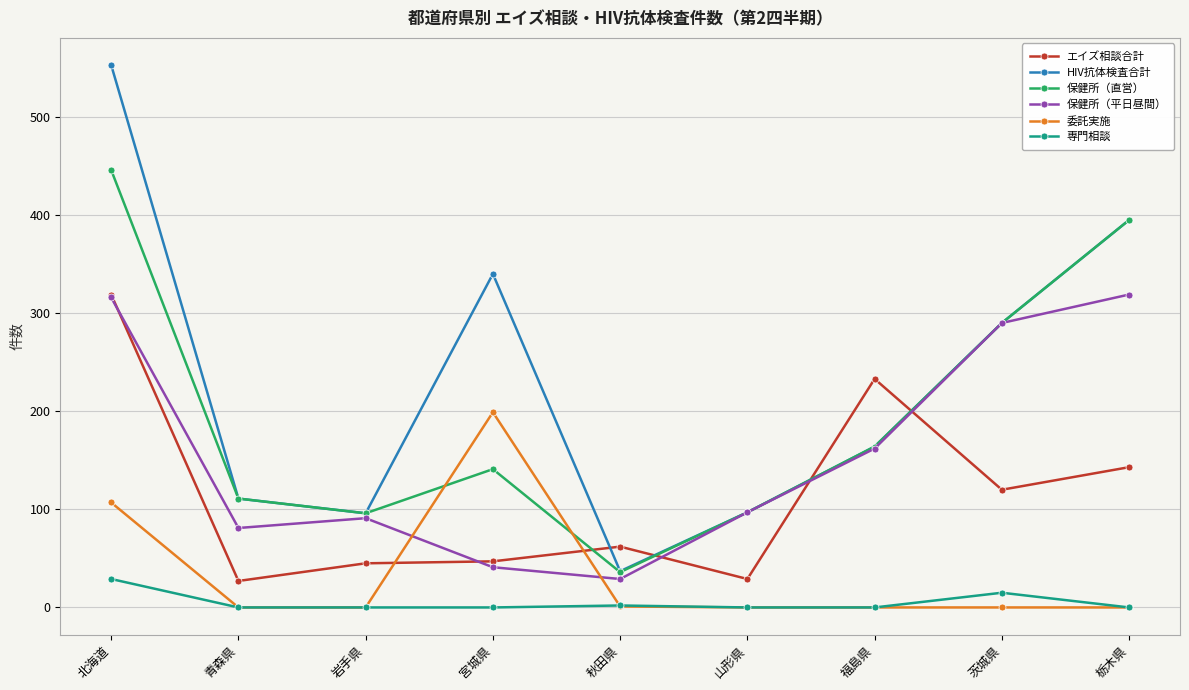

At which label does 保健所（直営） first exceed 141?

北海道